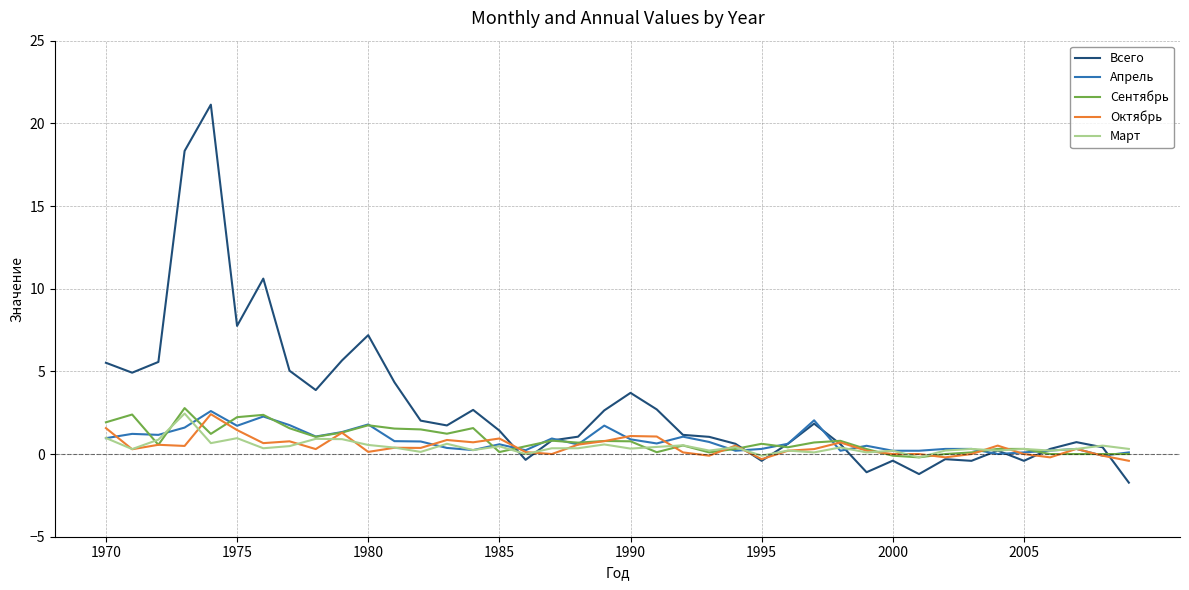

Which series has the widest spread of values?

Всего